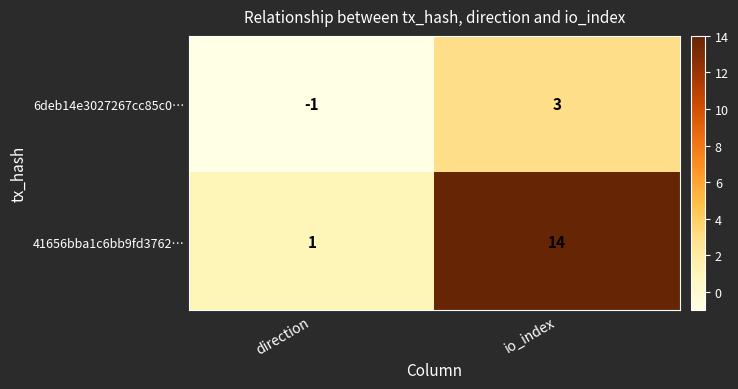

Which category has the highest value across all series?

io_index